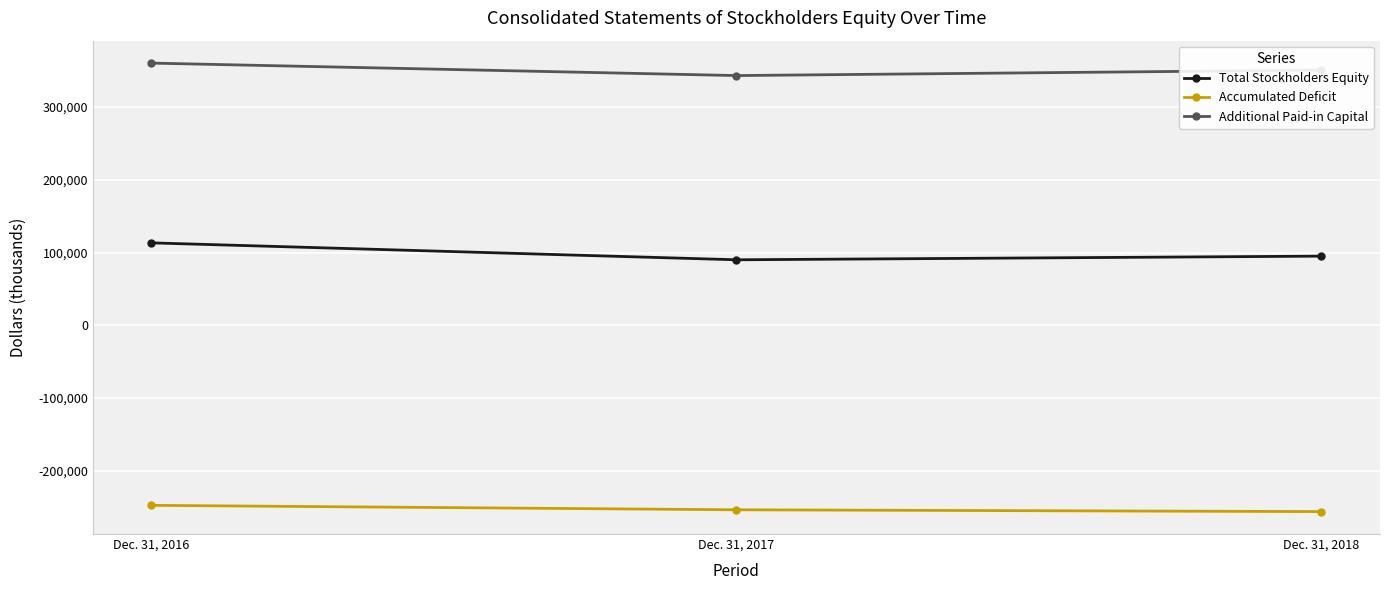

What are all the series names shown in the legend?

Total Stockholders Equity, Accumulated Deficit, Additional Paid-in Capital